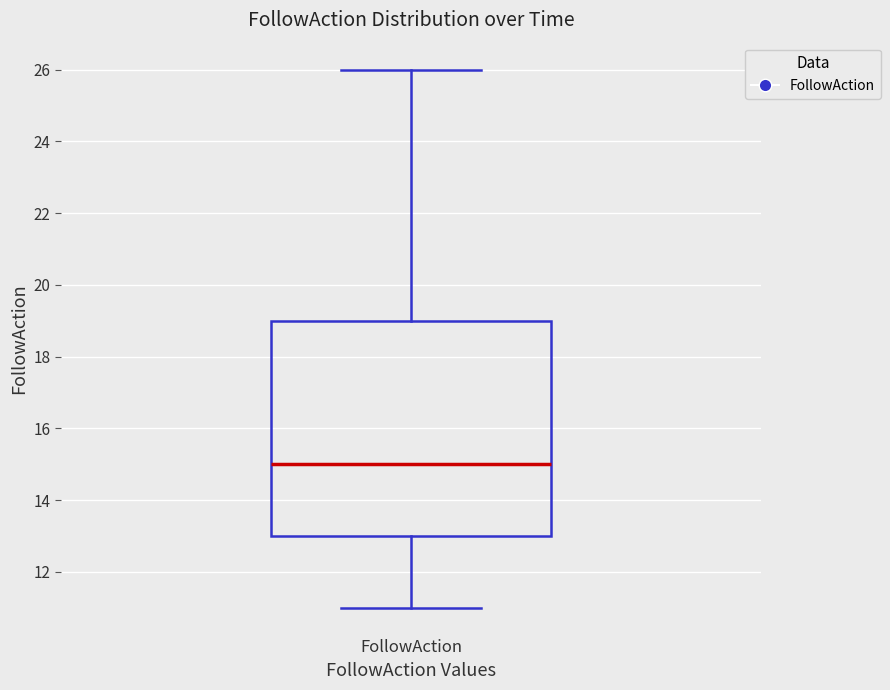

Read this box plot against the y-axis: the position of the median line, the range covered by the box, and the ends of both whiskers. The values are not printed on the chart, so give them approximately, as read against the axis.

median 15, box 13 to 19, whiskers 11 to 26